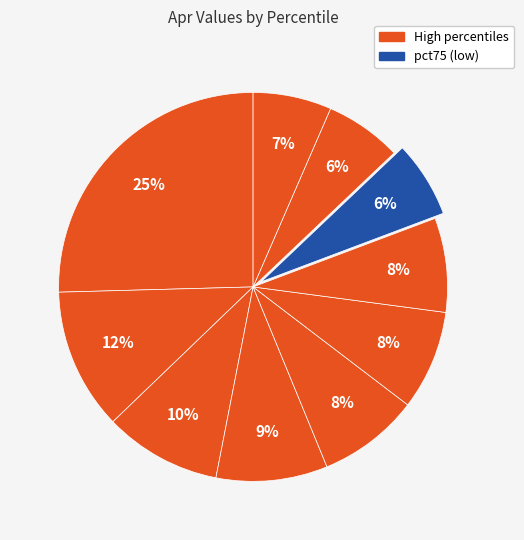

Count the number of slices in the pie.

10